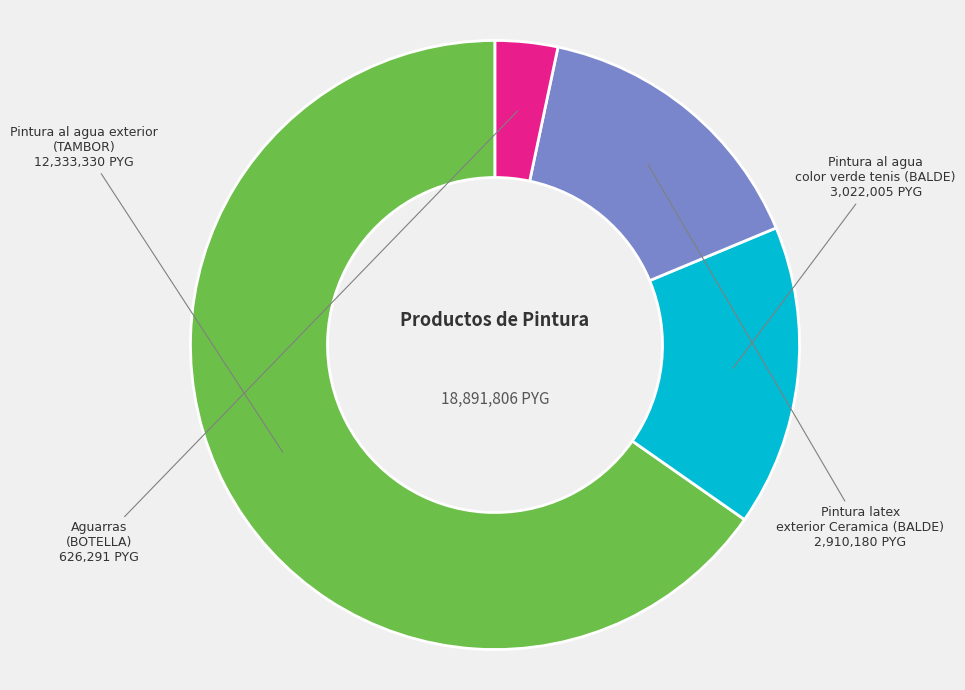

Is it true that Pintura al agua exterior (TAMBOR) is 56% of the pie?

False